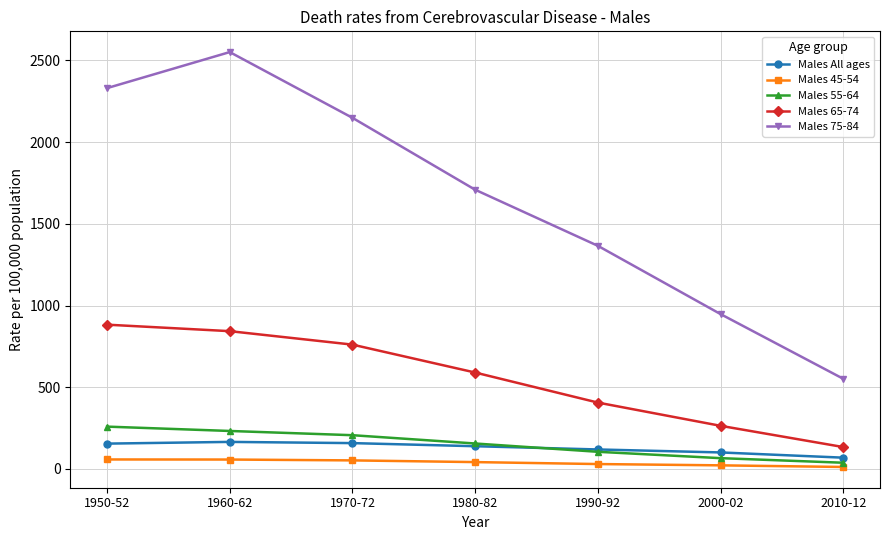

What are all the series names shown in the legend?

Males All ages, Males 45-54, Males 55-64, Males 65-74, Males 75-84